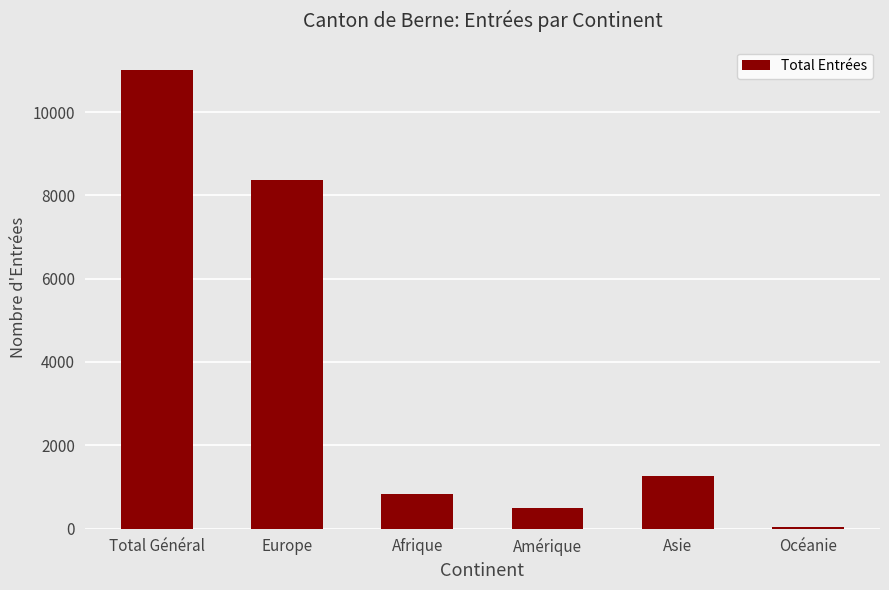

What is the sum of the values at Afrique and Amérique?

1314